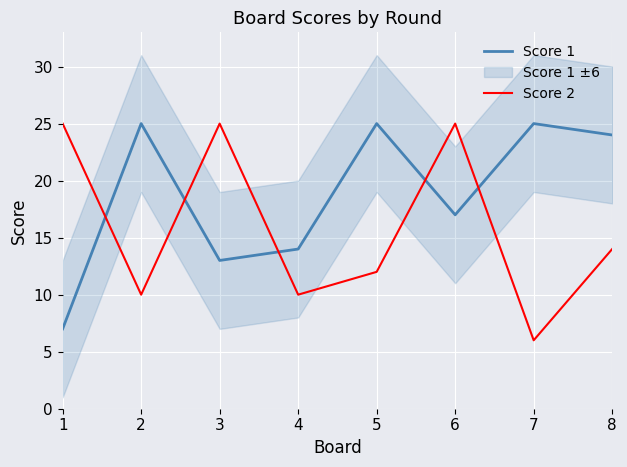

Where is the first local minimum for Score 1?

3